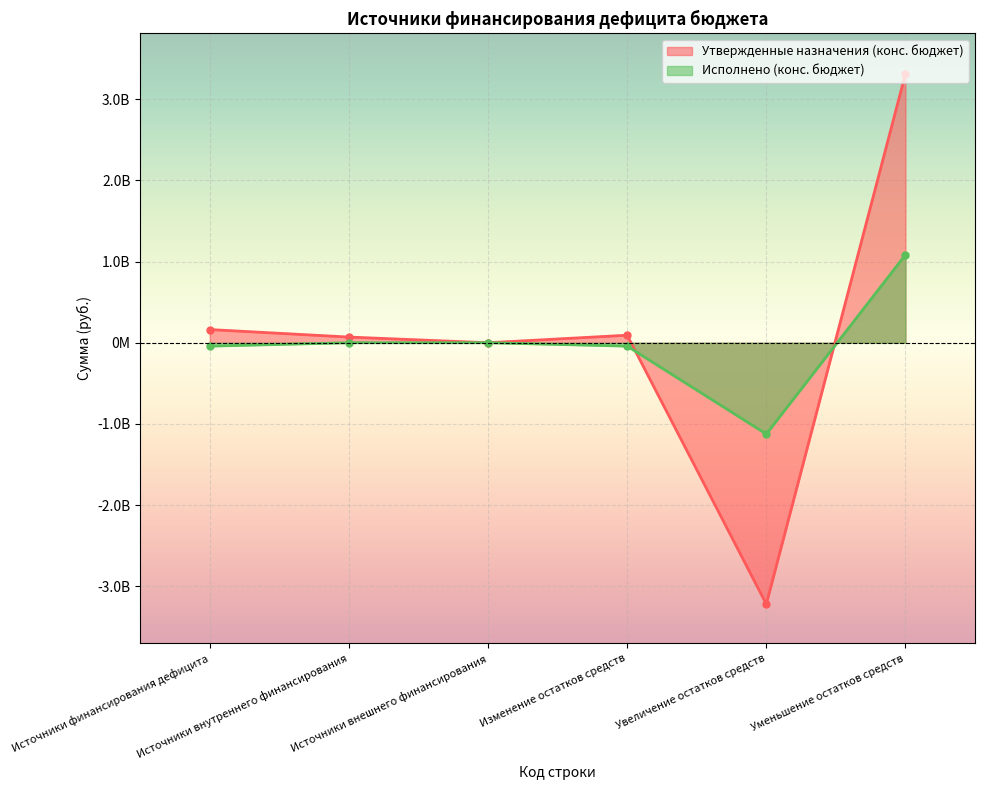

What are all the series names shown in the legend?

Утвержденные назначения (конс. бюджет), Исполнено (конс. бюджет)